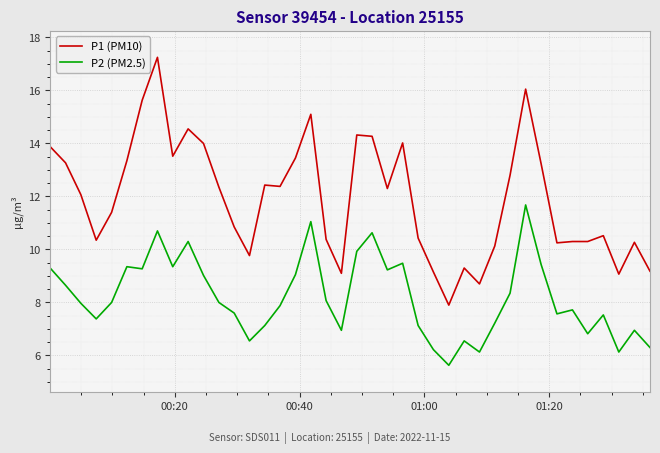

Which series has the widest spread of values?

P1 (PM10)